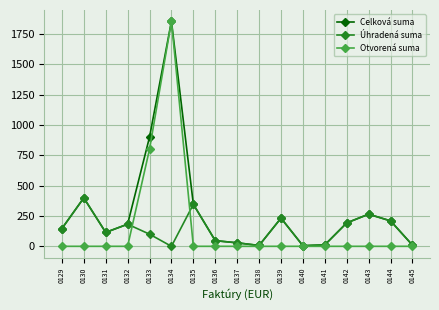

How many data points in Úhradená suma are above 114?

9